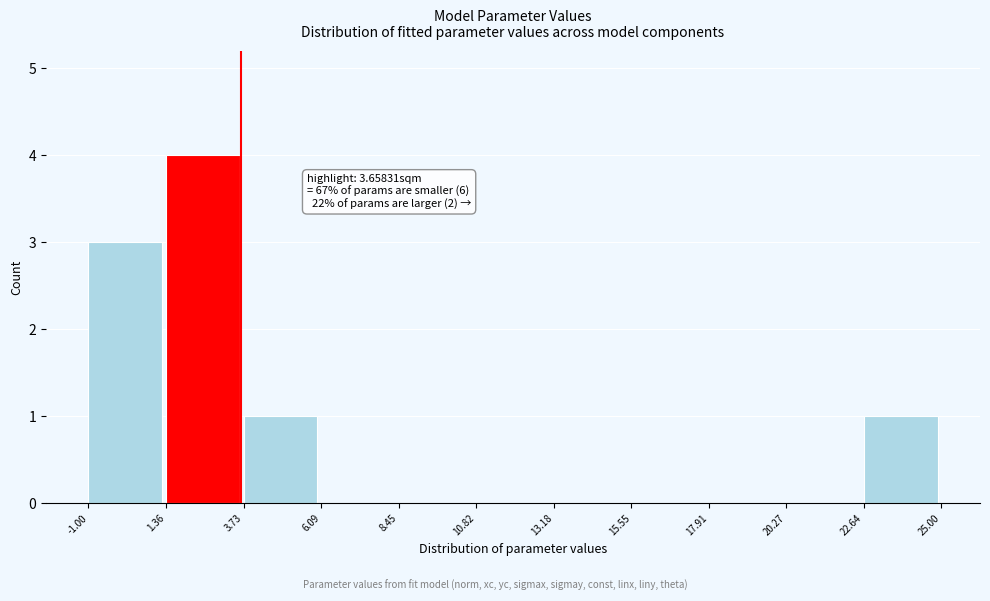

Over which range of the x-axis is the bar tallest?

1.36 to 3.73